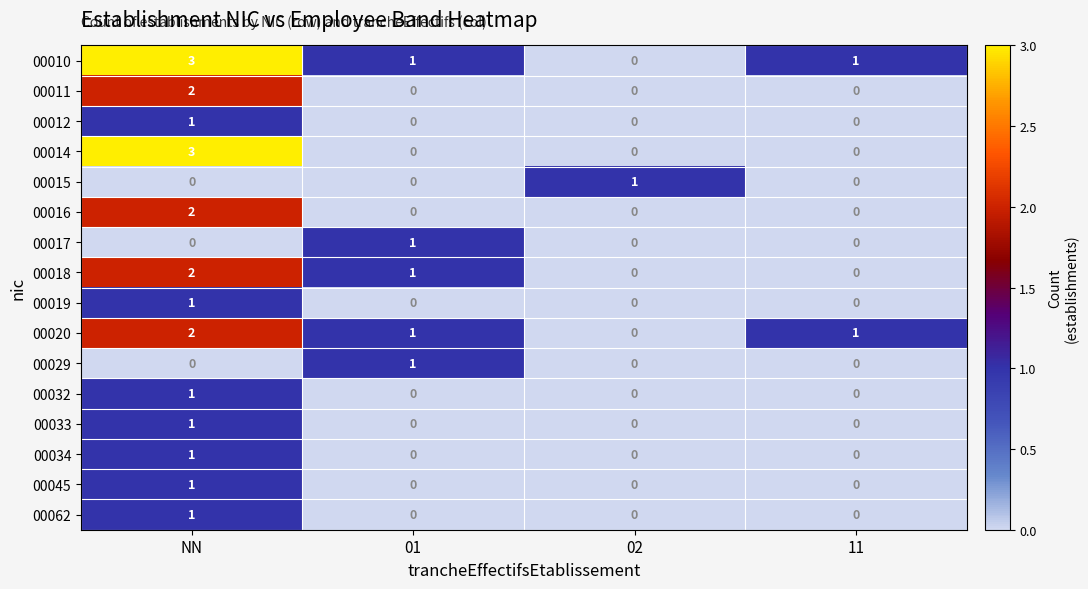

Which category has the highest value across all series?

NN